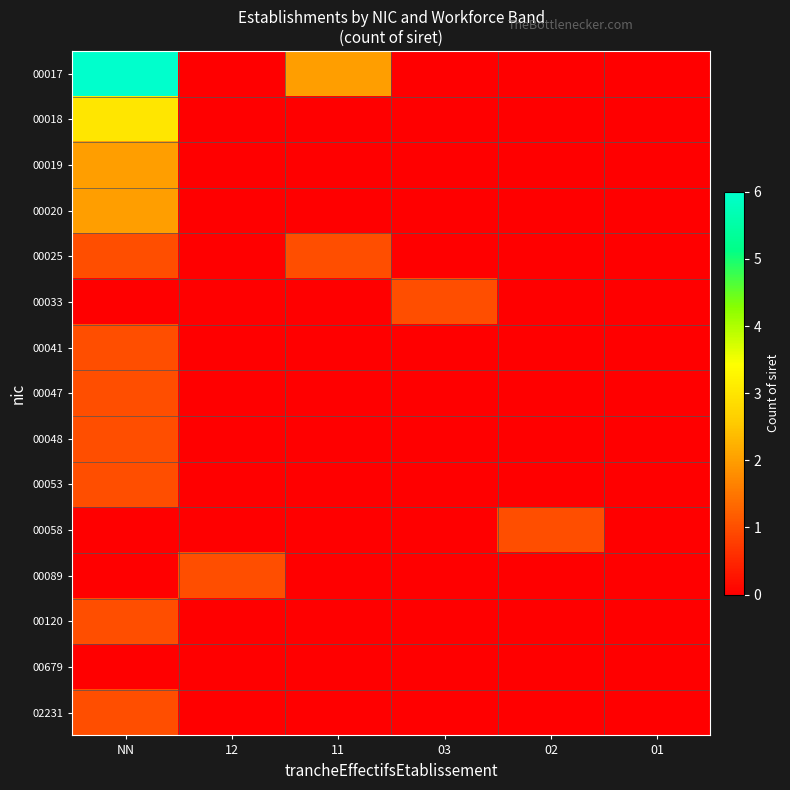

Reading left to right, list all the values displayed in this chart.

00017: NN=6	12=0	11=2	03=0	02=0	01=0
00018: NN=3	12=0	11=0	03=0	02=0	01=0
00019: NN=2	12=0	11=0	03=0	02=0	01=0
00020: NN=2	12=0	11=0	03=0	02=0	01=0
00025: NN=1	12=0	11=1	03=0	02=0	01=0
00033: NN=0	12=0	11=0	03=1	02=0	01=0
00041: NN=1	12=0	11=0	03=0	02=0	01=0
00047: NN=1	12=0	11=0	03=0	02=0	01=0
00048: NN=1	12=0	11=0	03=0	02=0	01=0
00053: NN=1	12=0	11=0	03=0	02=0	01=0
00058: NN=0	12=0	11=0	03=0	02=1	01=0
00089: NN=0	12=1	11=0	03=0	02=0	01=0
00120: NN=1	12=0	11=0	03=0	02=0	01=0
00679: NN=0	12=0	11=0	03=0	02=0	01=0
02231: NN=1	12=0	11=0	03=0	02=0	01=0